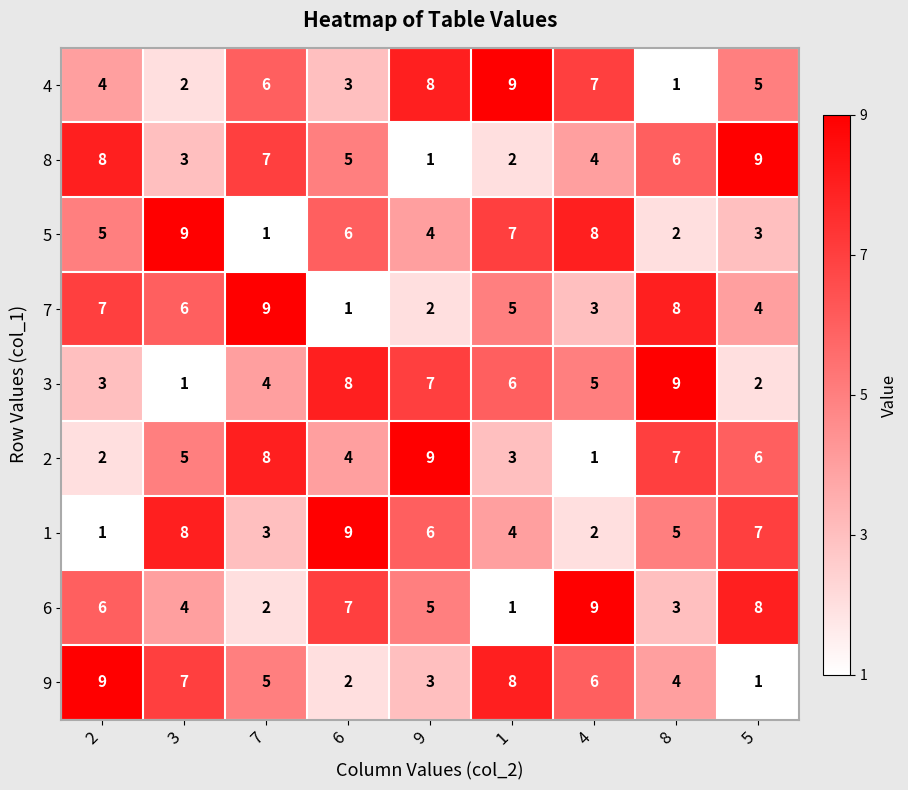

Rank the series at 6 from highest to lowest value.

1, 3, 6, 5, 8, 2, 4, 9, 7